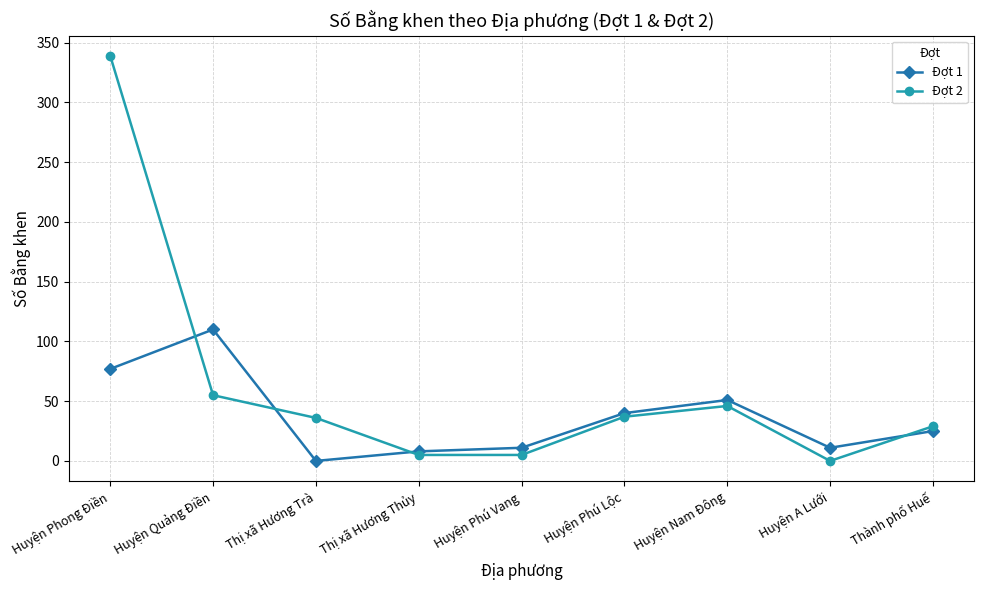

The value of Đợt 1 at Huyện Phú Vang is 11. True or false?

True